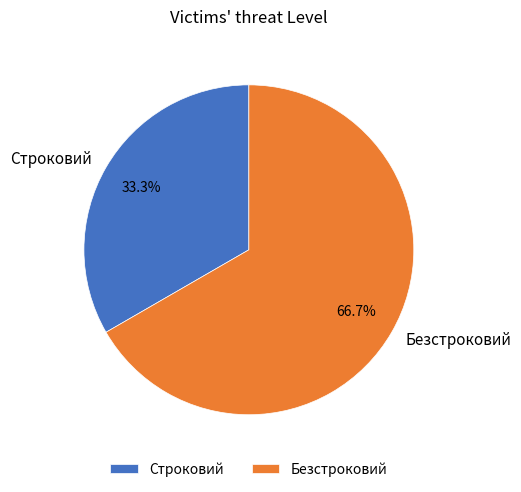

What is the majority slice?

Безстроковий